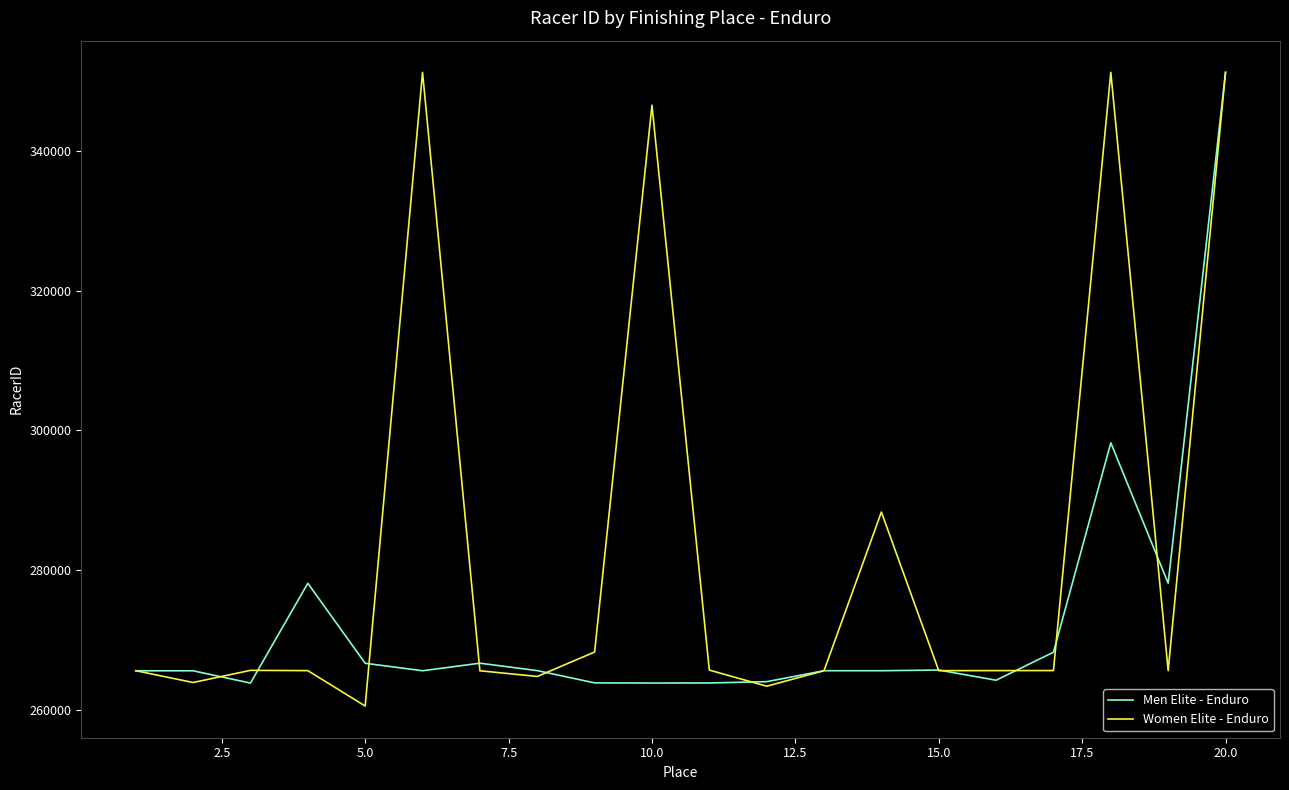

True or false: Women Elite - Enduro and Men Elite - Enduro intersect in this chart.

True